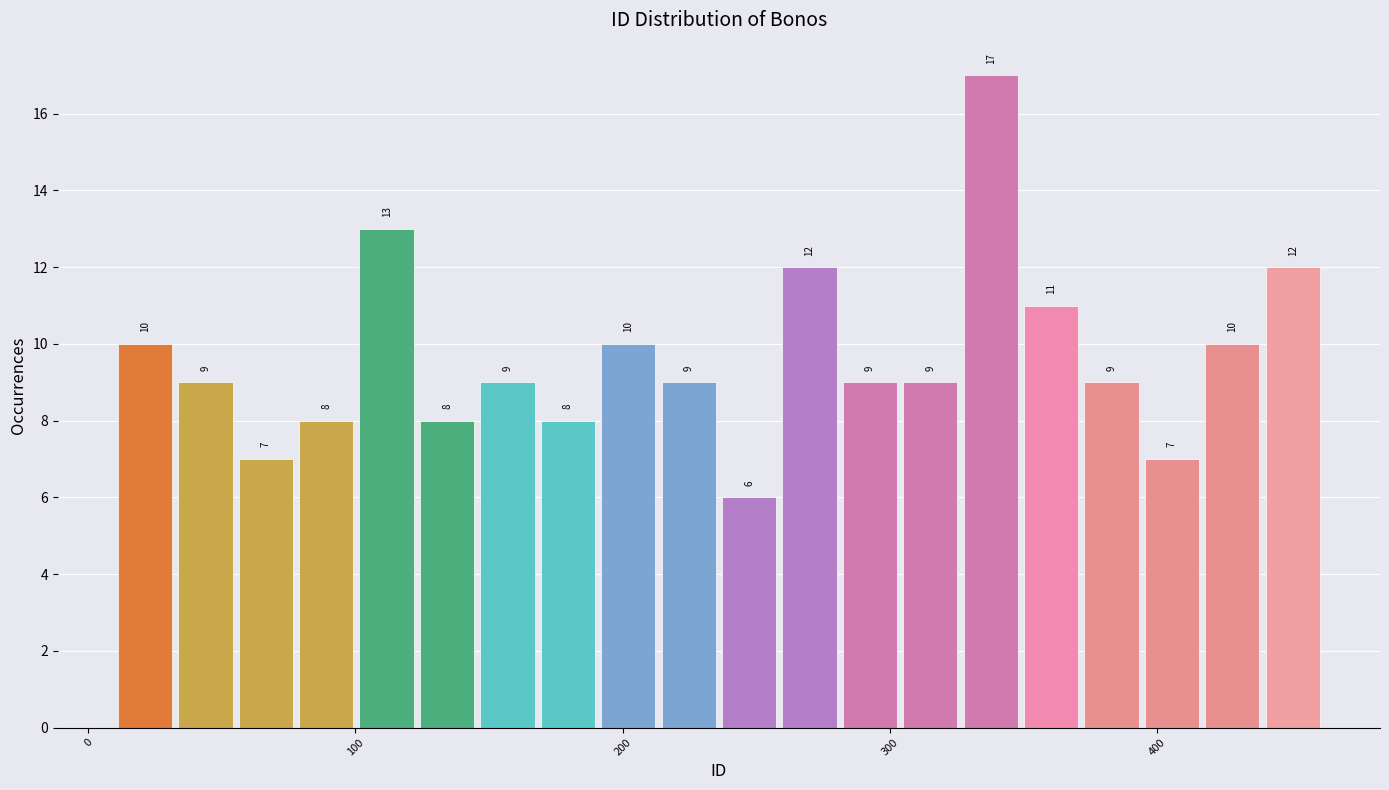

Around what value on the x-axis is the tallest bar? Give the approximate position of its centre, as read against the axis.

340